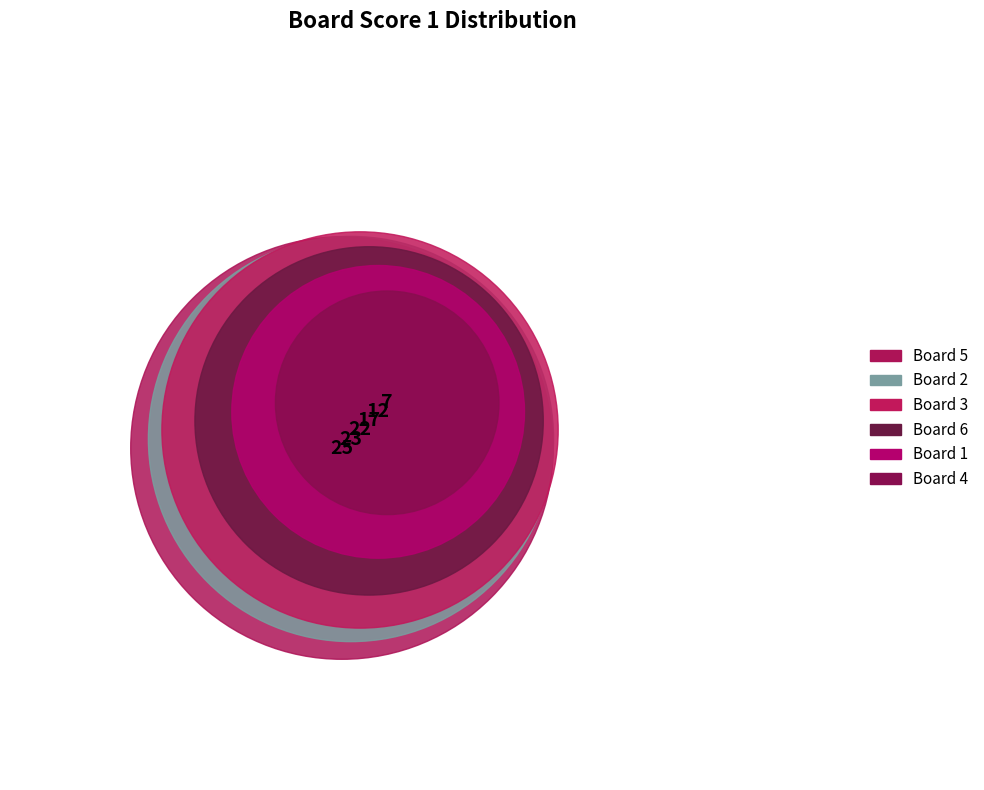

What is the largest slice in the pie chart?

5